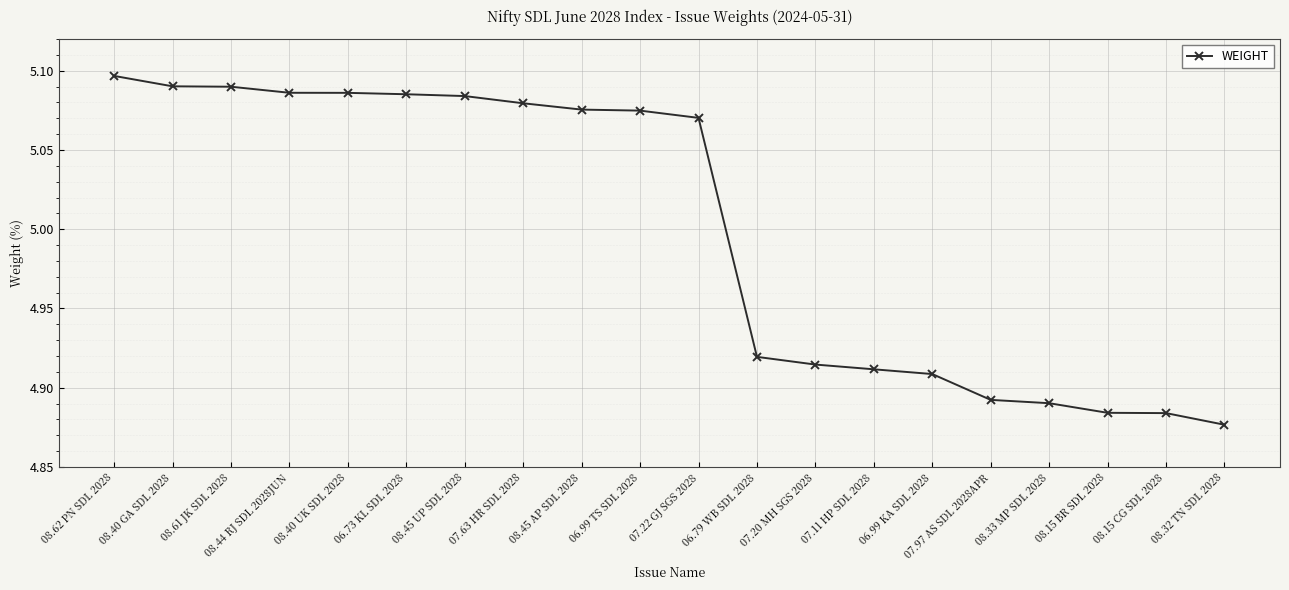

At which label does the data first exceed 5?

08.62 PN SDL 2028